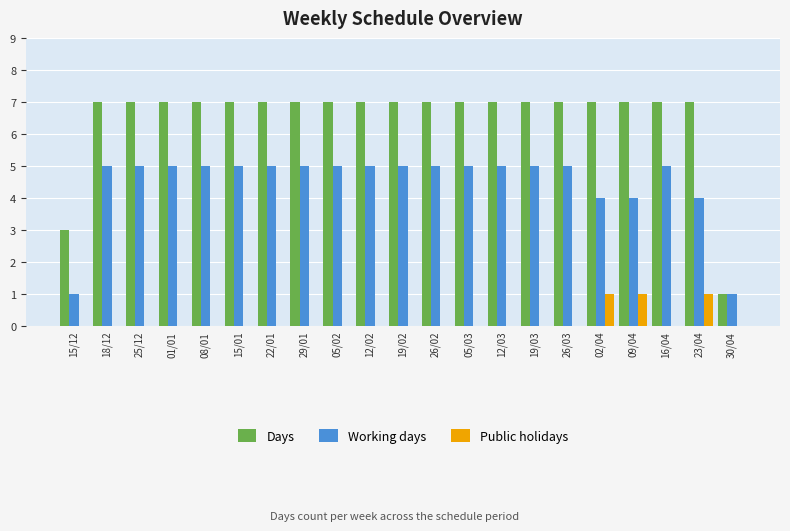

Are the bars grouped side by side (vs. stacked)?

Yes